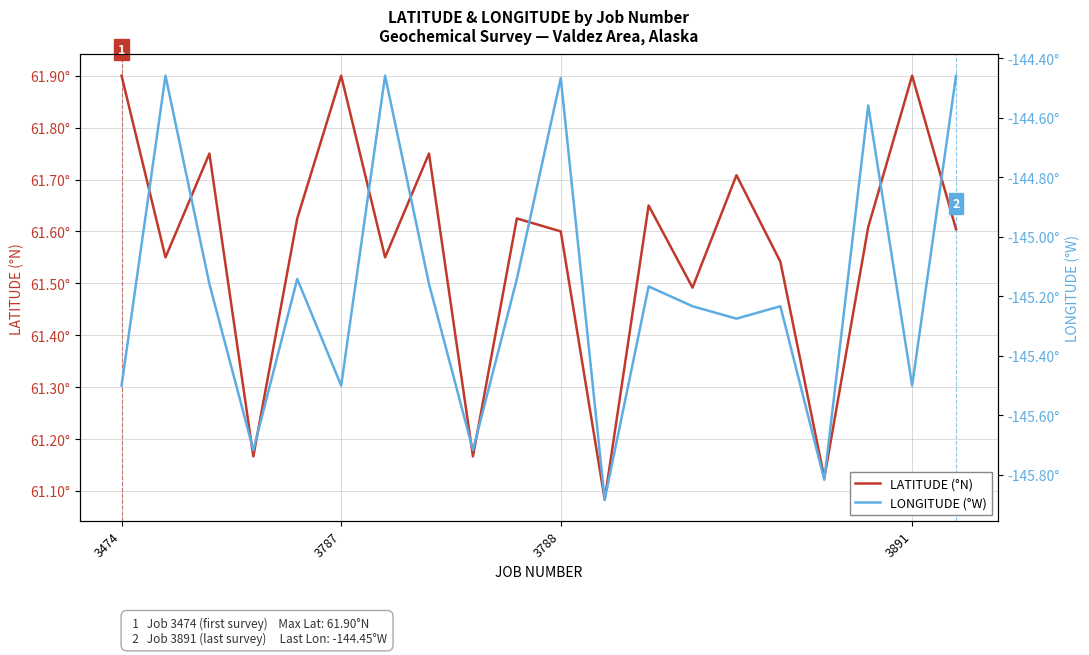

Is this an area chart (filled region under the line)?

No